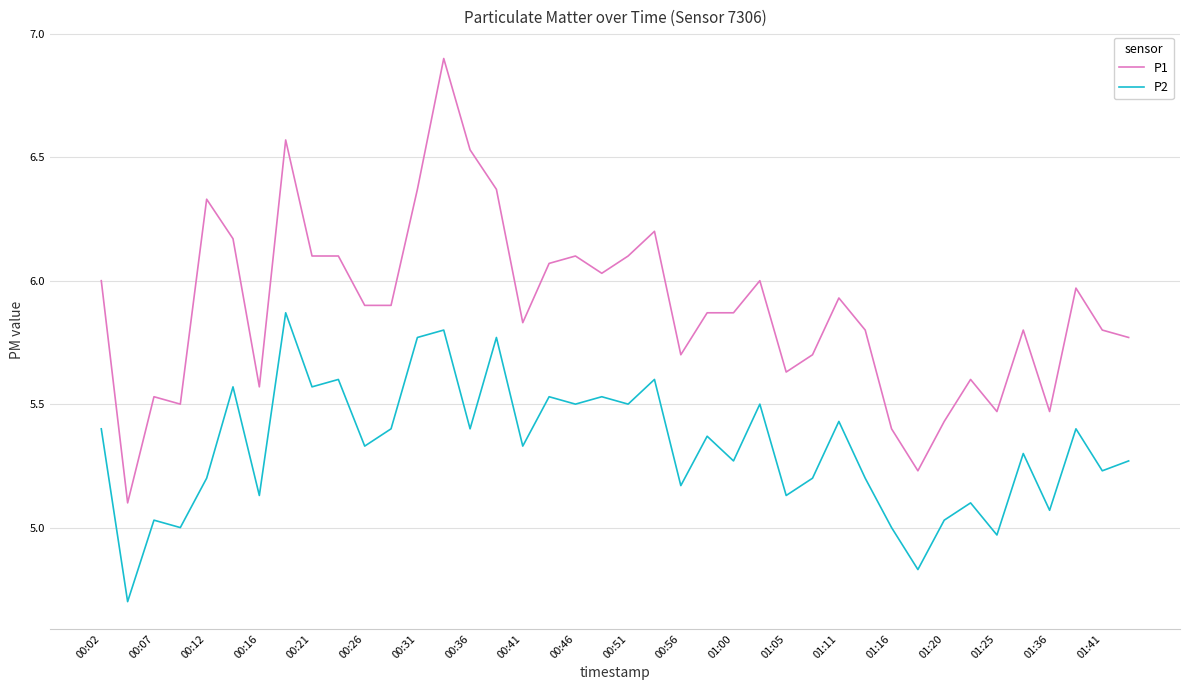

Which series has the widest spread of values?

P1